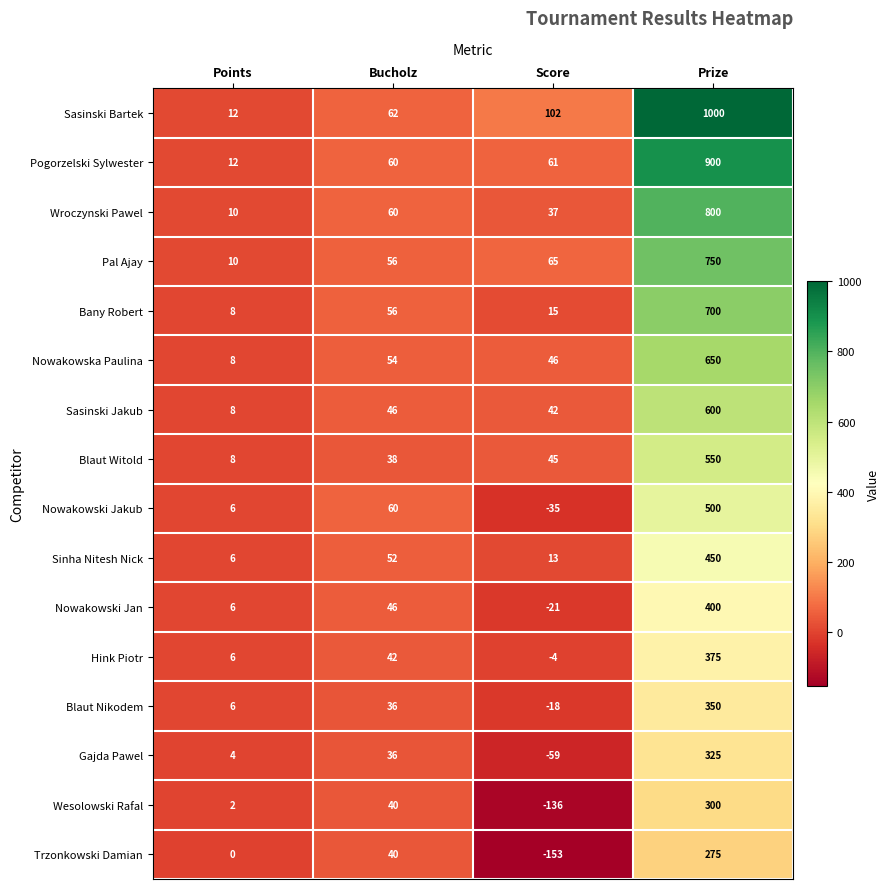

What is the spread (max minus min) of values at Points?

12